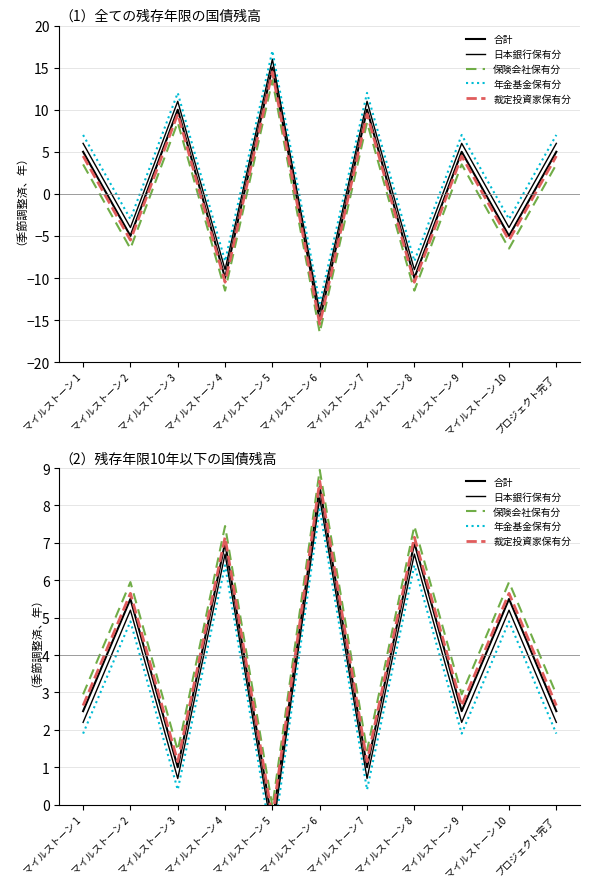

What is the value of the 保険会社保有分 point at the 7th from the left?

1.5